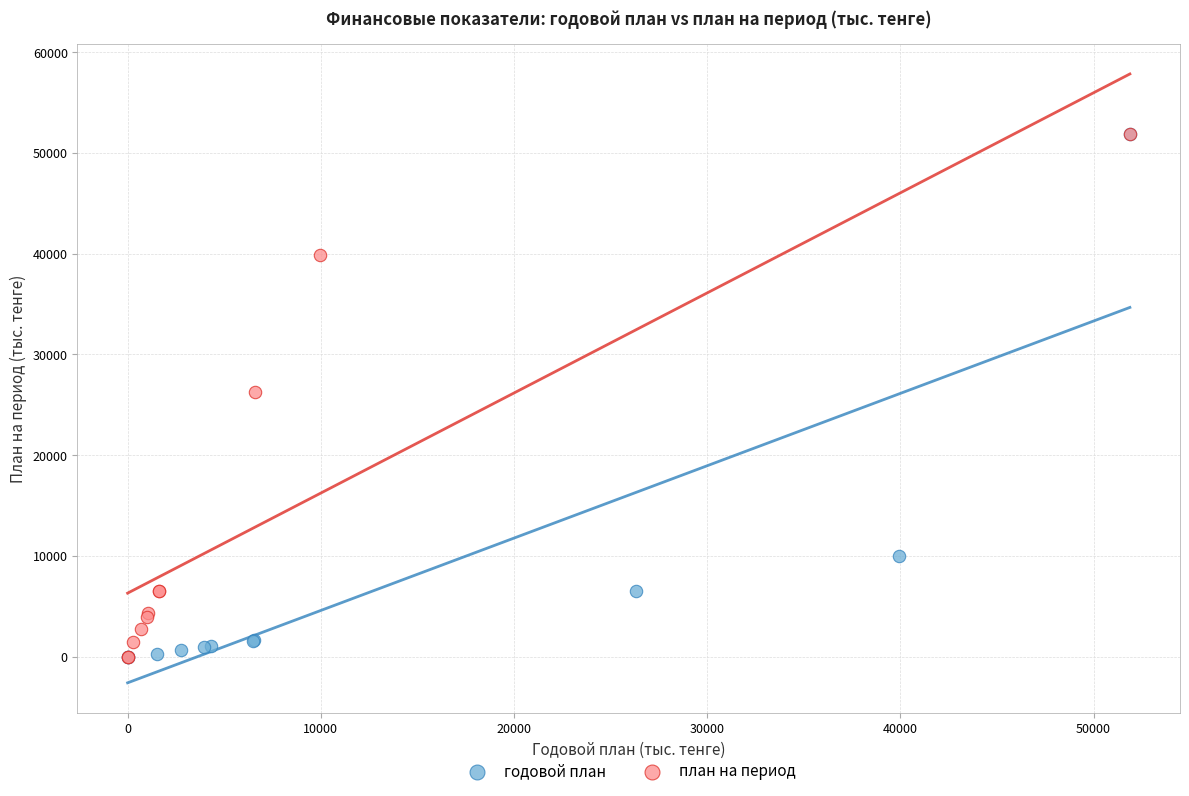

What are all the series names shown in the legend?

годовой план, план на период